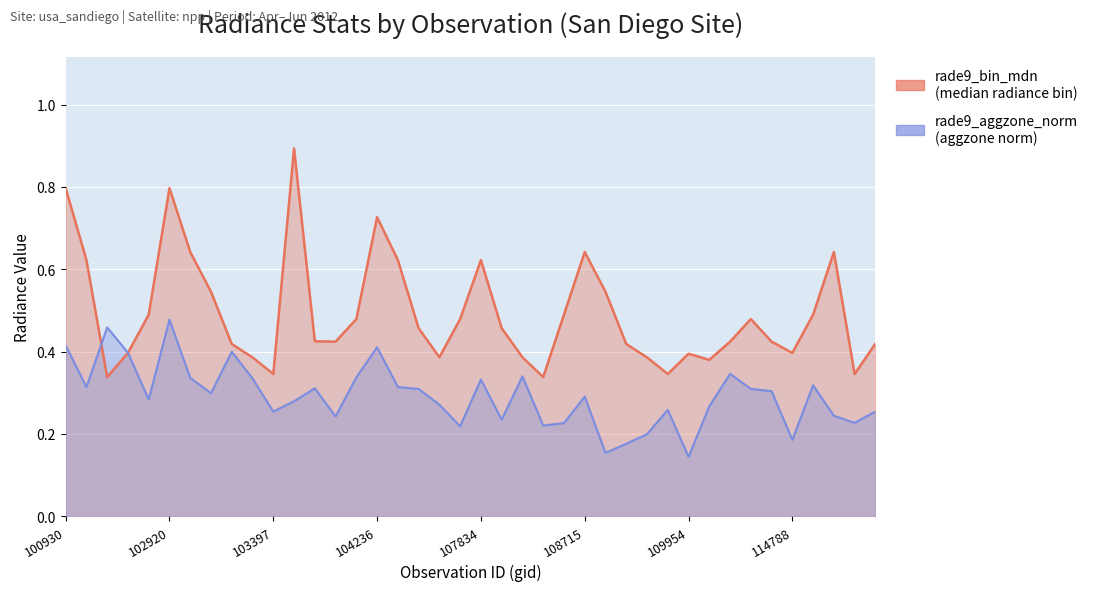

How many categories are shown in the chart?

40